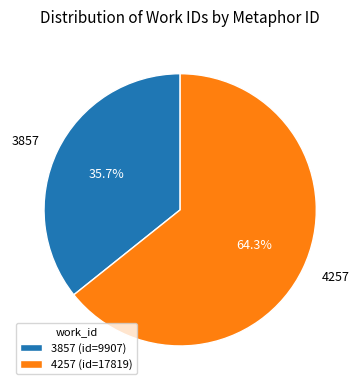

Does any single category account for the majority?

Yes